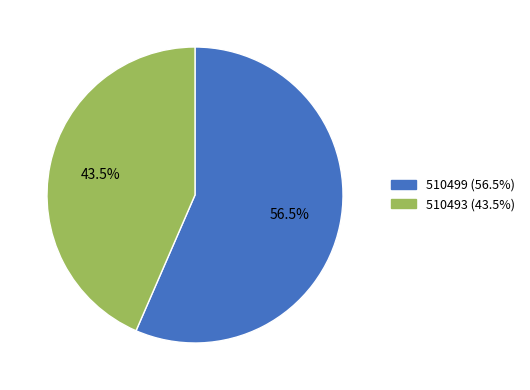

Is the sum of 510493 and 510499 greater than half?

Yes